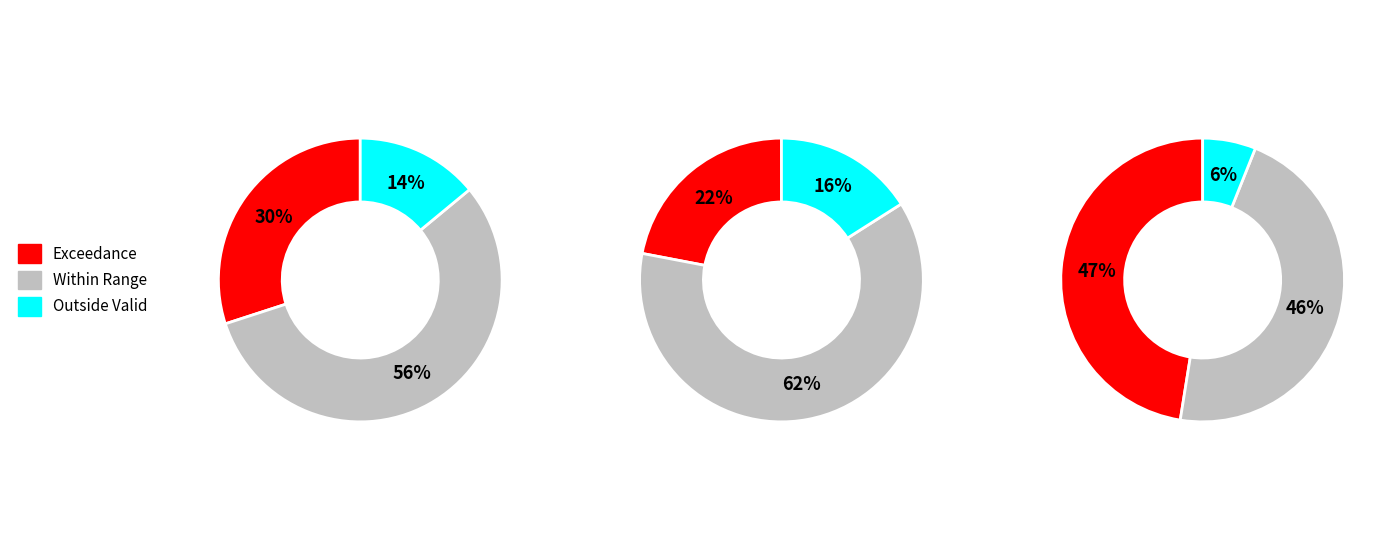

What is the difference between the highest and lowest values at 2?

41